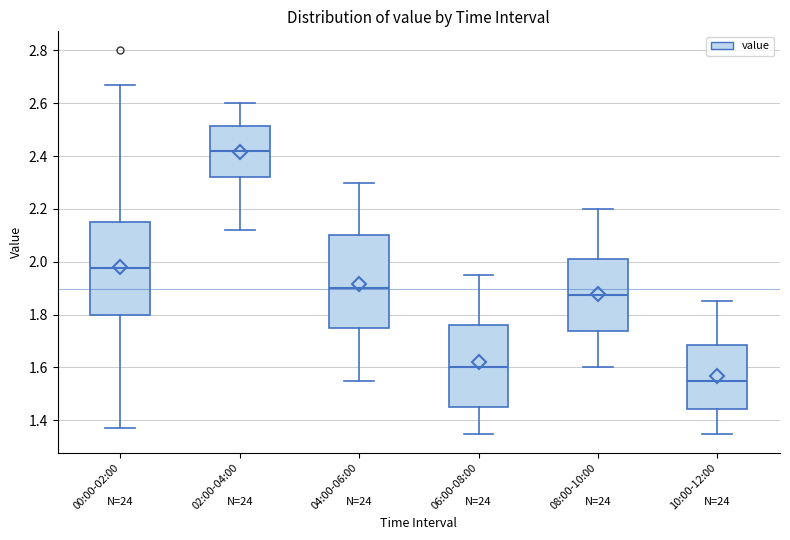

Reading left to right, transcribe this box plot: for each box, give where its median line is, the range the box spans, and where its two whiskers end, as read against the y-axis. The values are not printed on the chart, so give them approximately, as read against the axis.

00:00-02:00: median 1.98, box 1.80 to 2.16, whiskers 1.38 to 2.68
02:00-04:00: median 2.42, box 2.32 to 2.52, whiskers 2.12 to 2.60
04:00-06:00: median 1.90, box 1.76 to 2.10, whiskers 1.56 to 2.30
06:00-08:00: median 1.60, box 1.46 to 1.76, whiskers 1.36 to 1.96
08:00-10:00: median 1.88, box 1.74 to 2.02, whiskers 1.60 to 2.20
10:00-12:00: median 1.56, box 1.44 to 1.68, whiskers 1.36 to 1.86